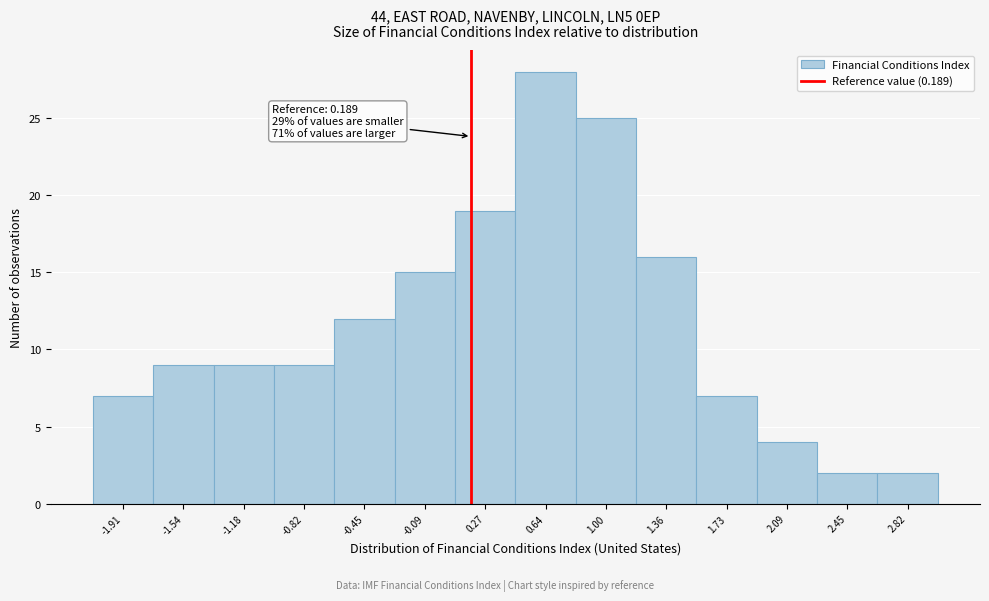

Over which range of the x-axis is the bar tallest?

0.45 to 0.80